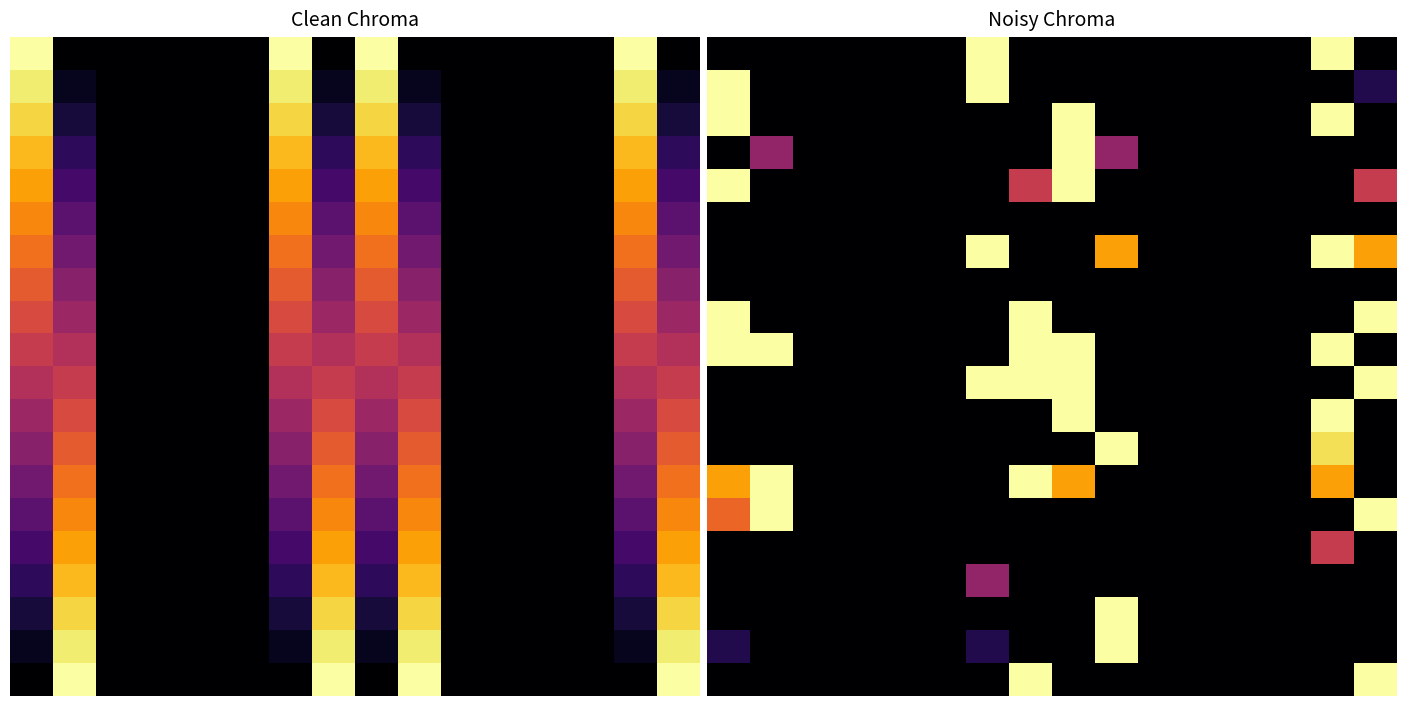

Count the 15.0 values in the range 0 to 1.

16